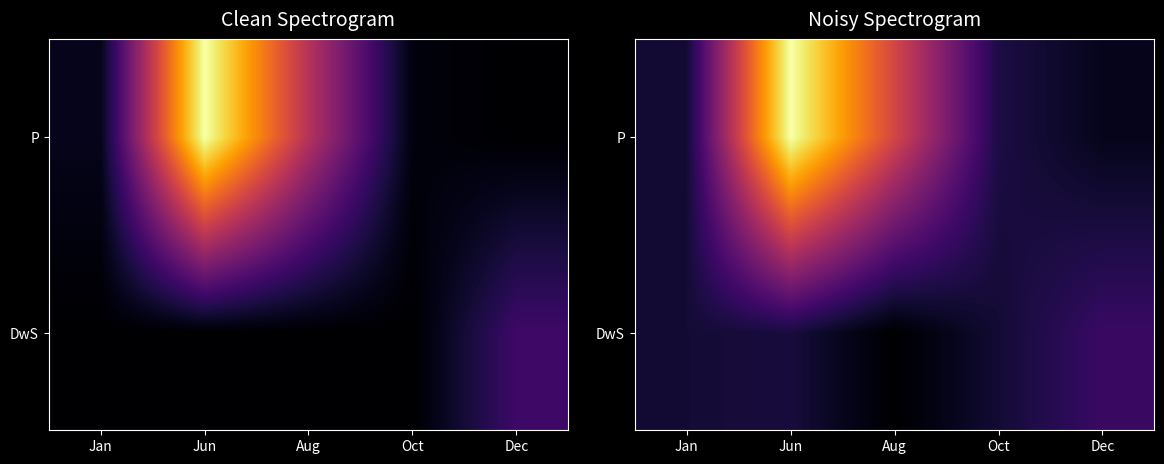

How many distinct data groups are displayed?

2